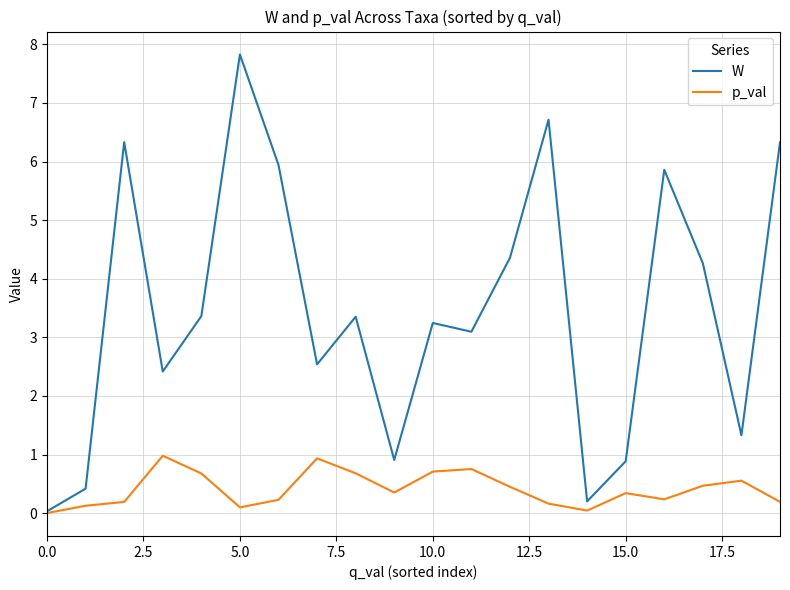

List the series in order of their overall mean, lowest first.

p_val, W